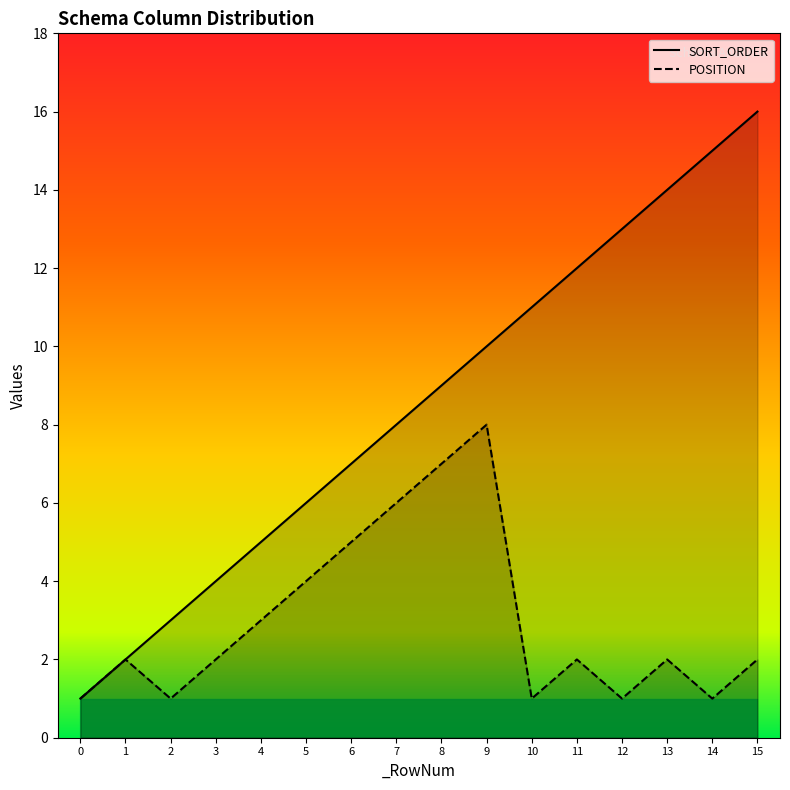

Between 15 and 8, which is larger?

15